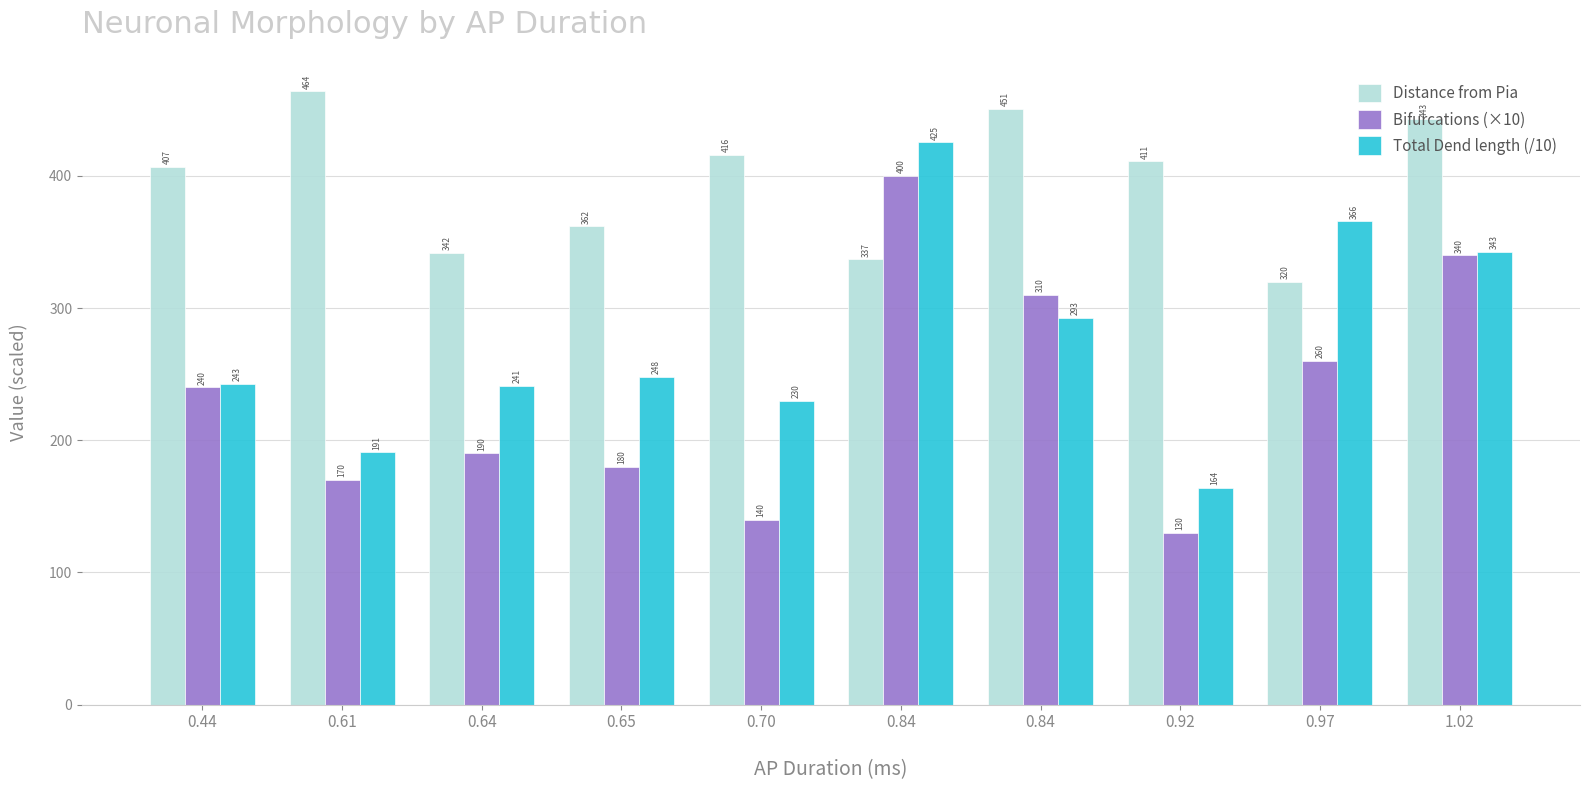

List the series in order of their overall mean, lowest first.

Bifurcations (×10), Total Dend length (/10), Distance from Pia